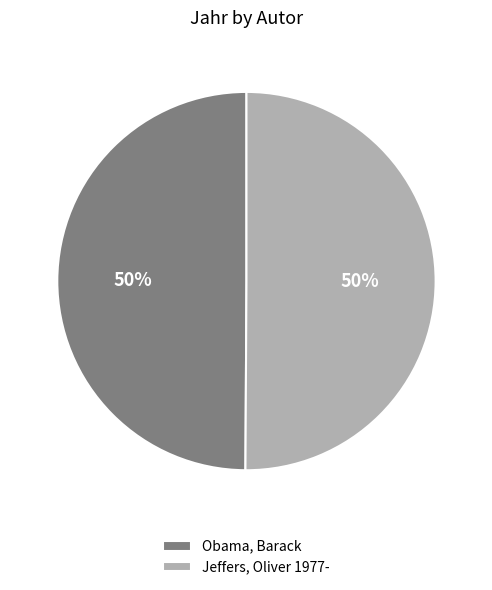

To the nearest percent, what portion does Jeffers, Oliver 1977- represent?

50%